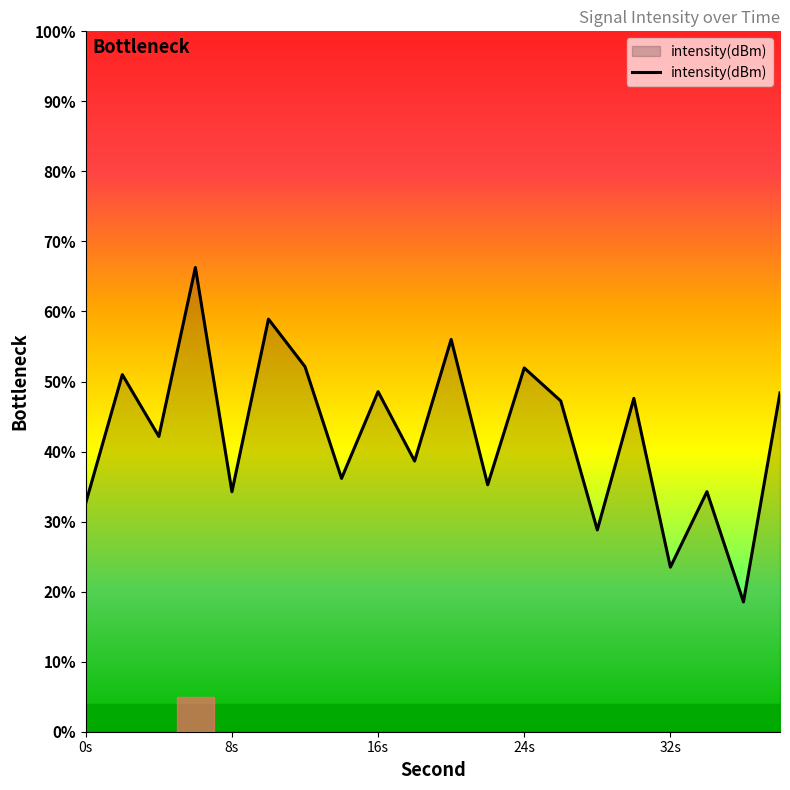

Does the chart display data point markers on the line(s)?

No